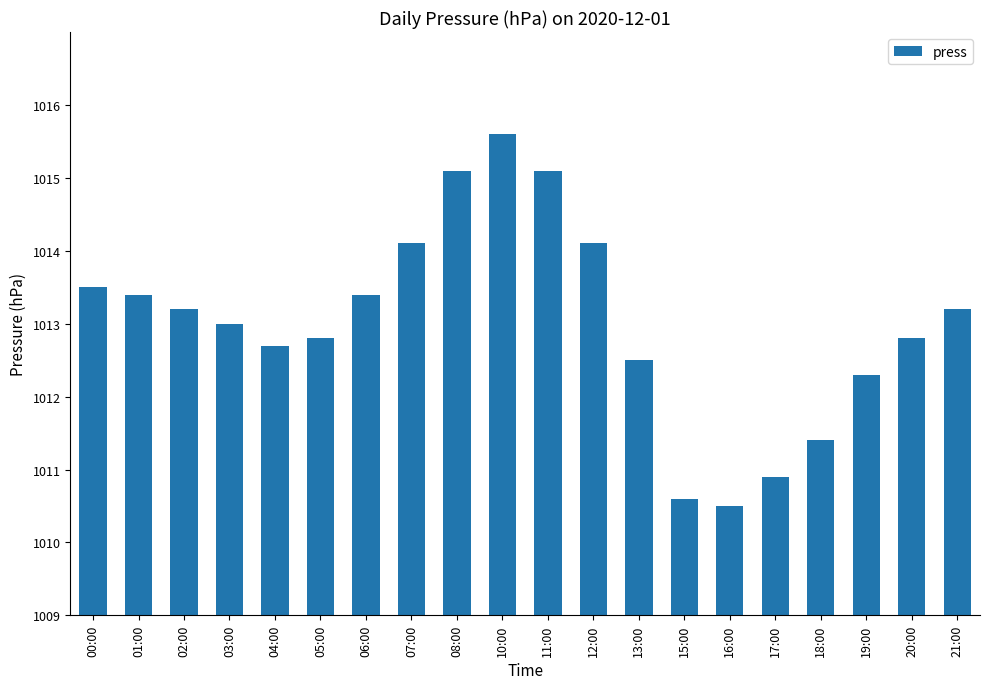

At which category does the chart reach its peak across all series?

10:00